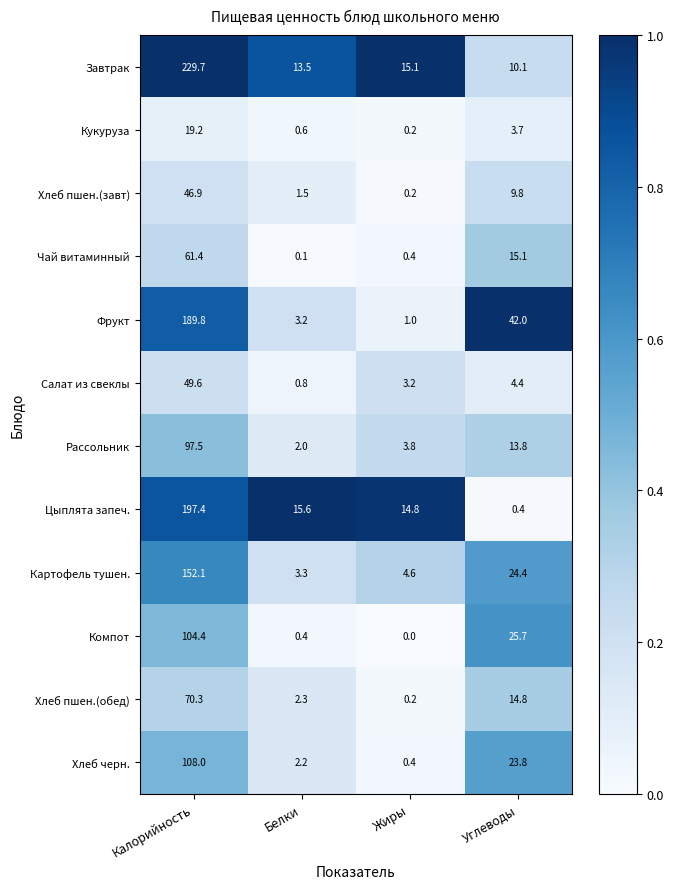

Which label corresponds to the largest value in the chart?

Калорийность